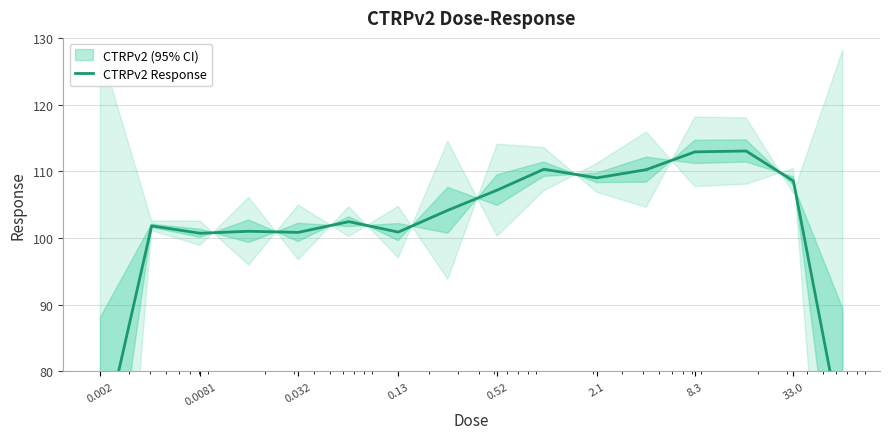

What is the difference between the second highest and minimum values?

45.0